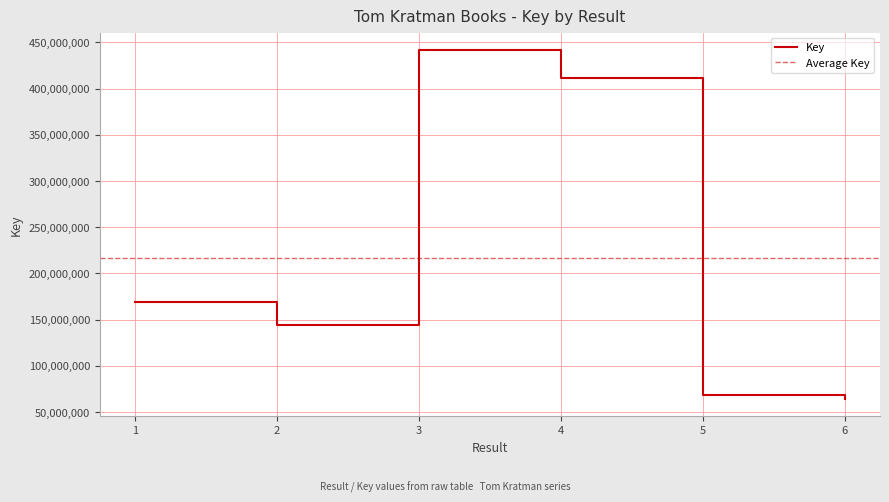

What is the value of the 5th point from the left?

68300710